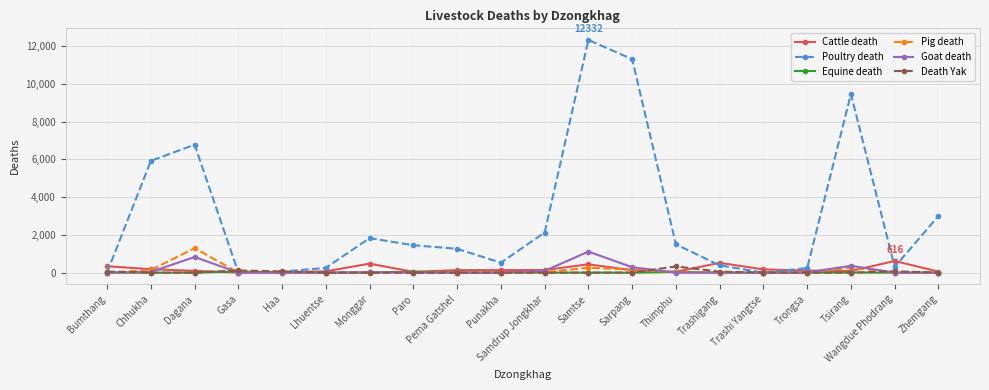

Which series changed the most between Haa and Samtse?

Poultry death